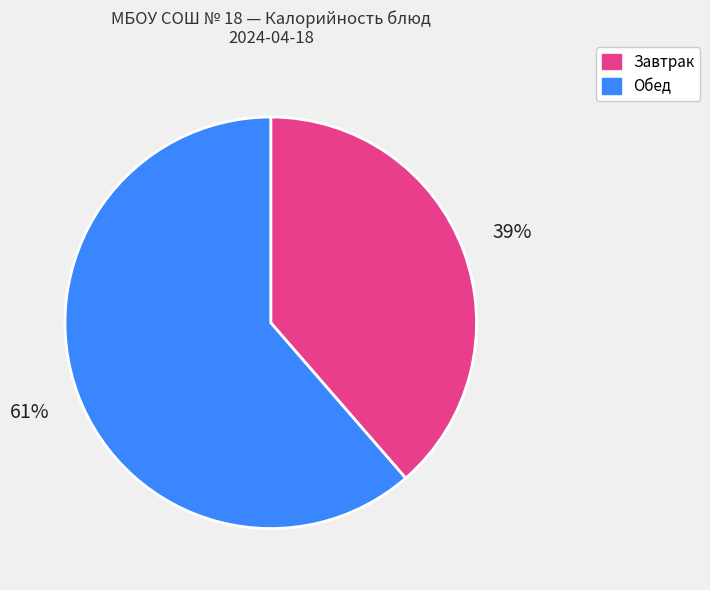

True or false: Обед accounts for 61% of the total.

True